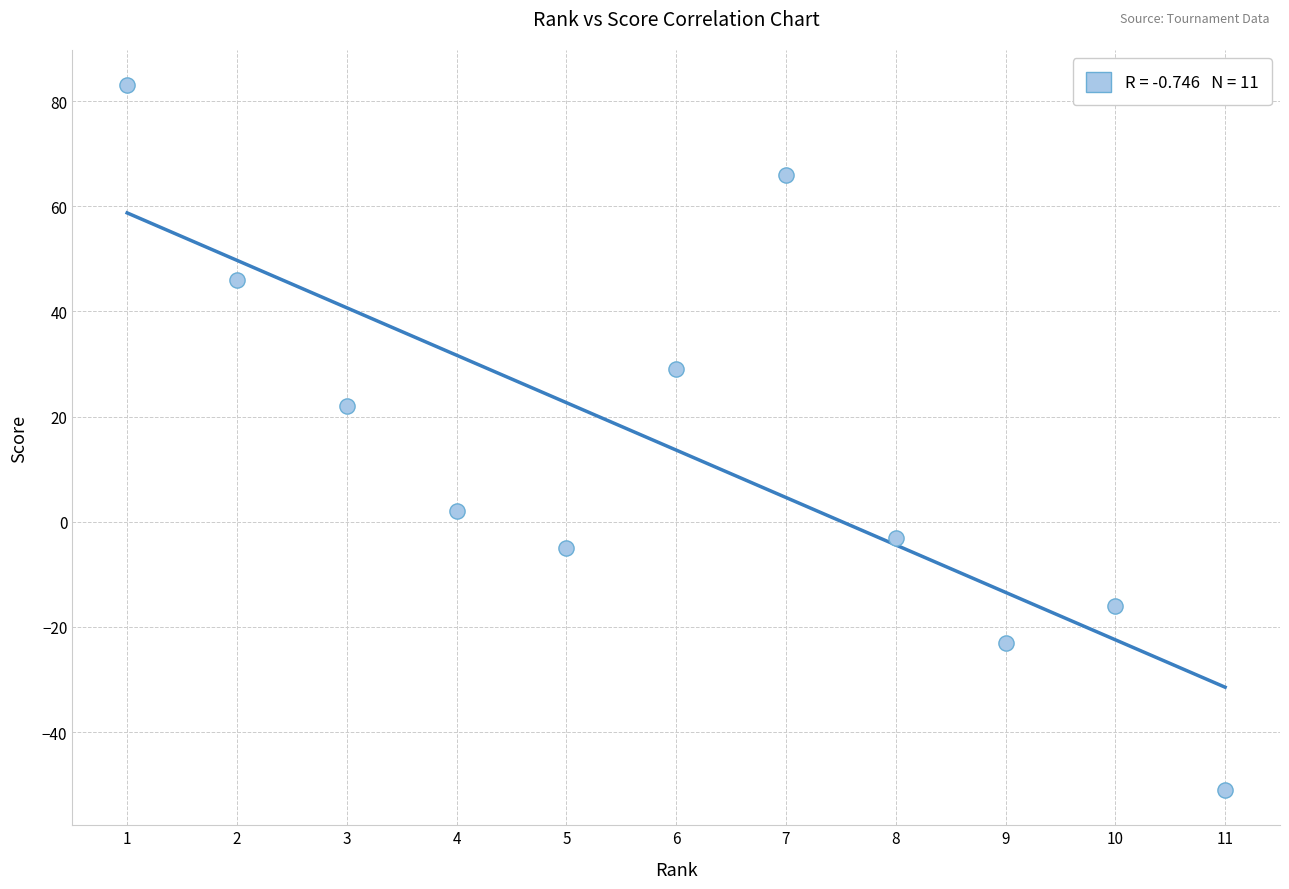

What Y value in the scatter plot is closest to 16?

22